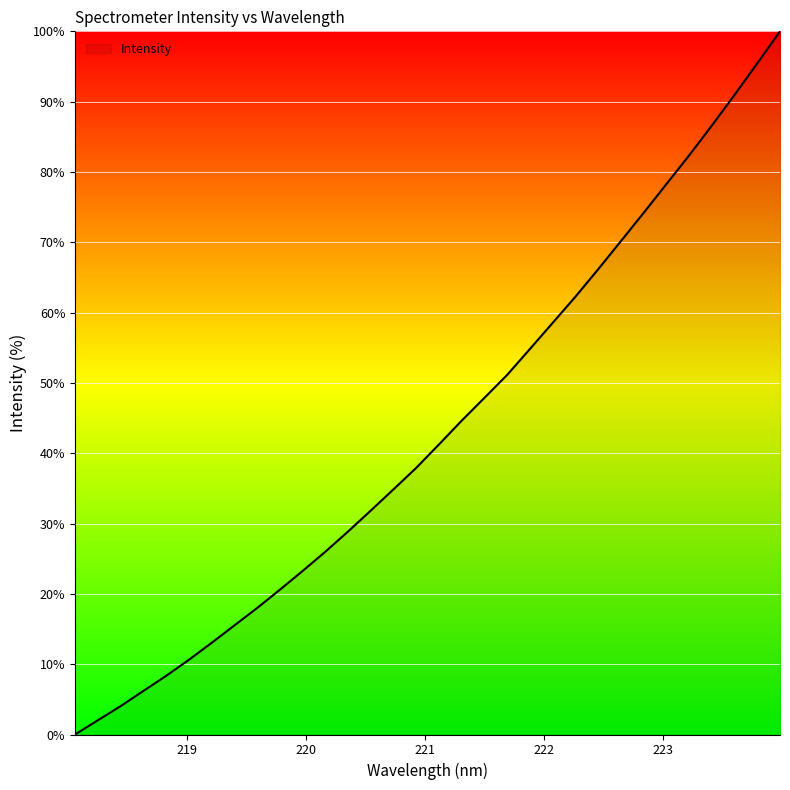

What is the maximum value shown in the chart?

100.0